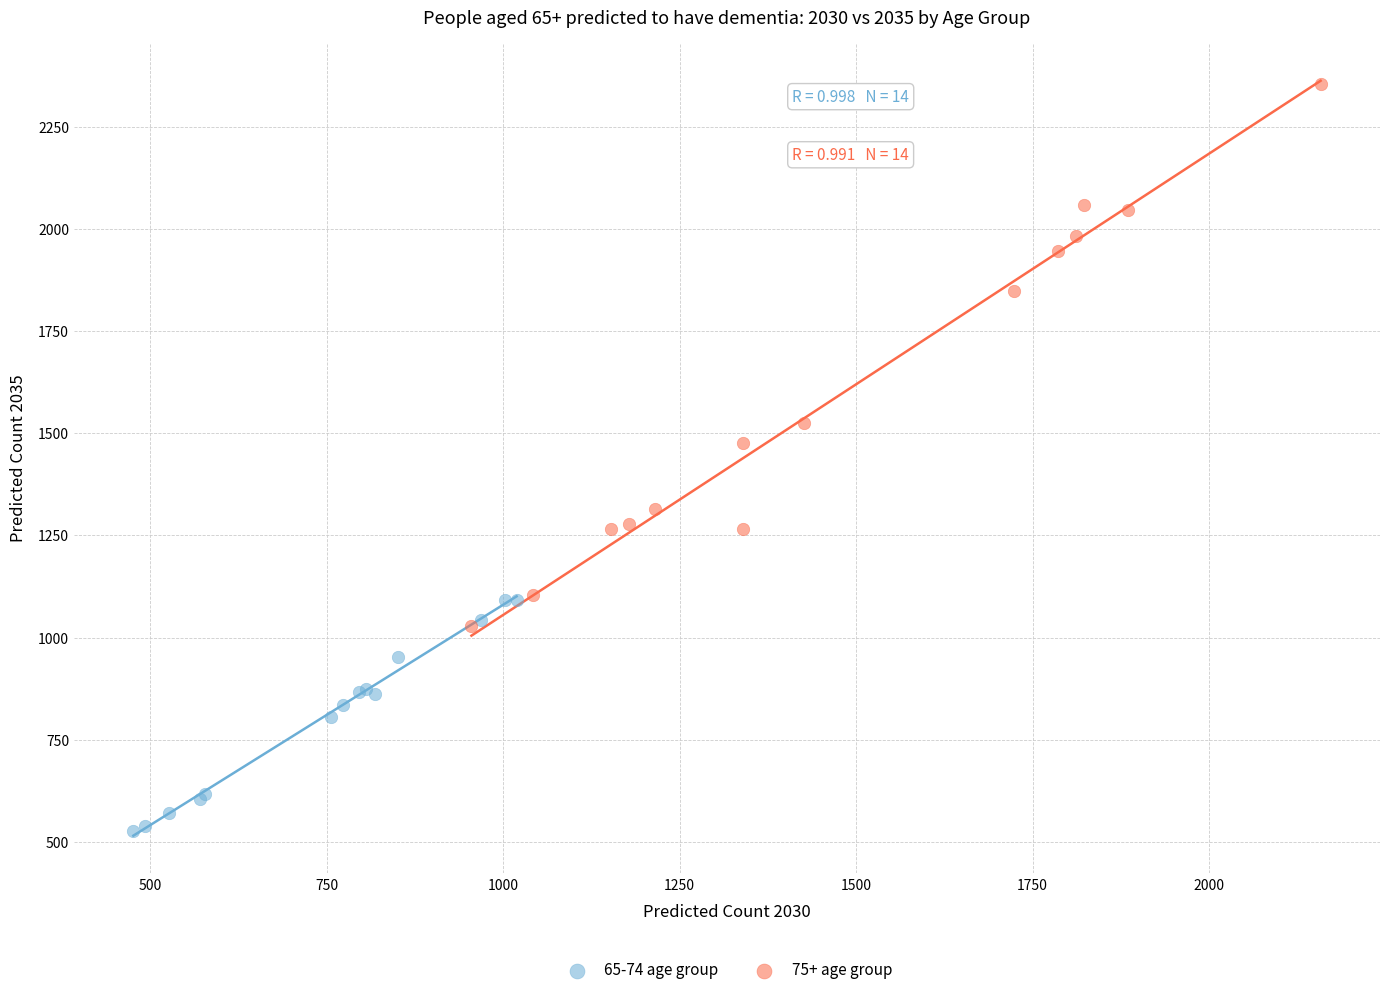

Which series contains the highest Y value?

75+ age group